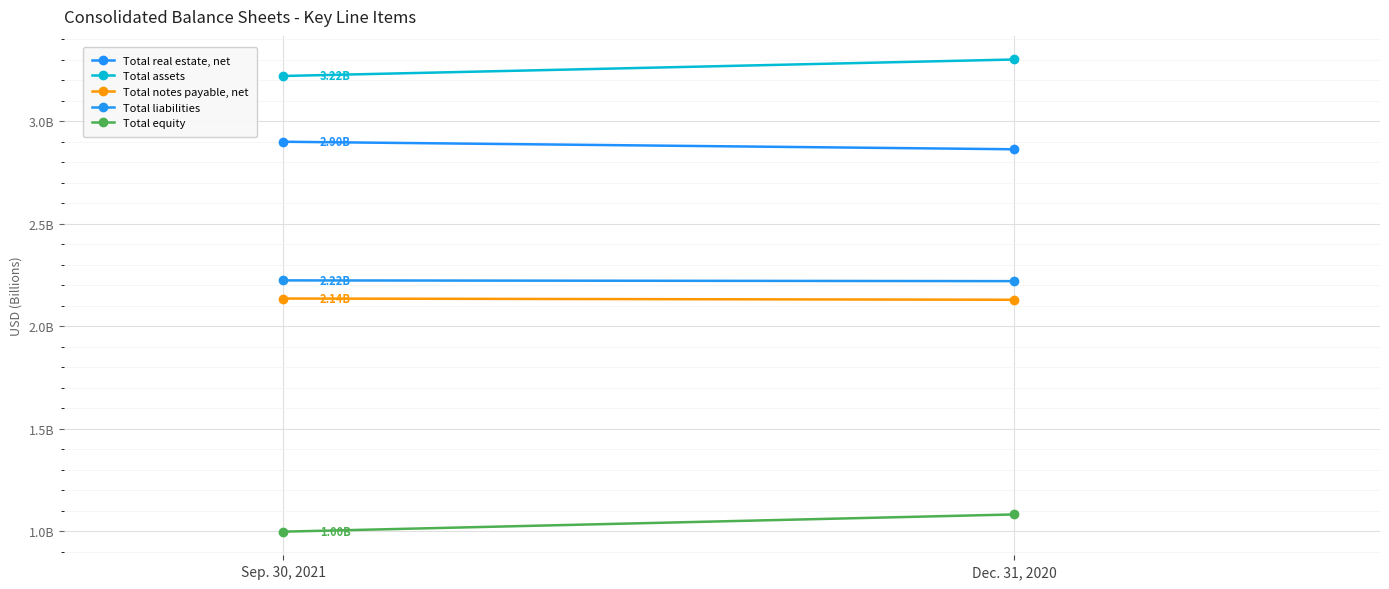

What is the difference between the highest and lowest values at Dec. 31, 2020?

2.2